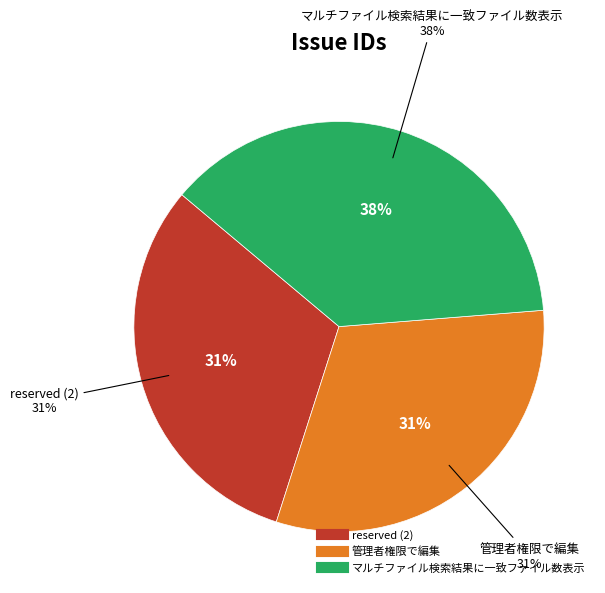

To the nearest percent, what portion does 管理者権限で編集 represent?

31%